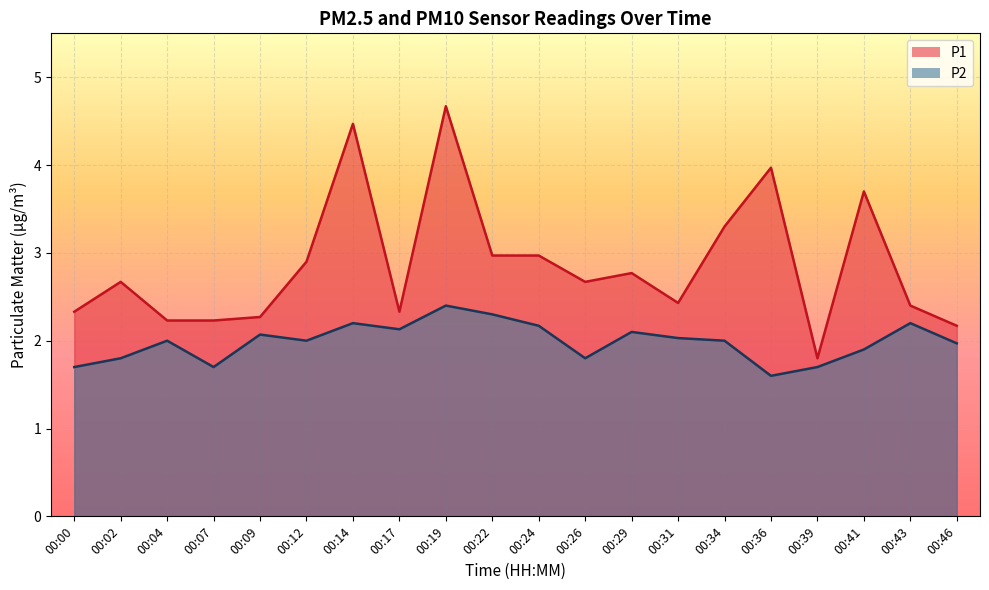

Which series has the largest total across all categories?

P1